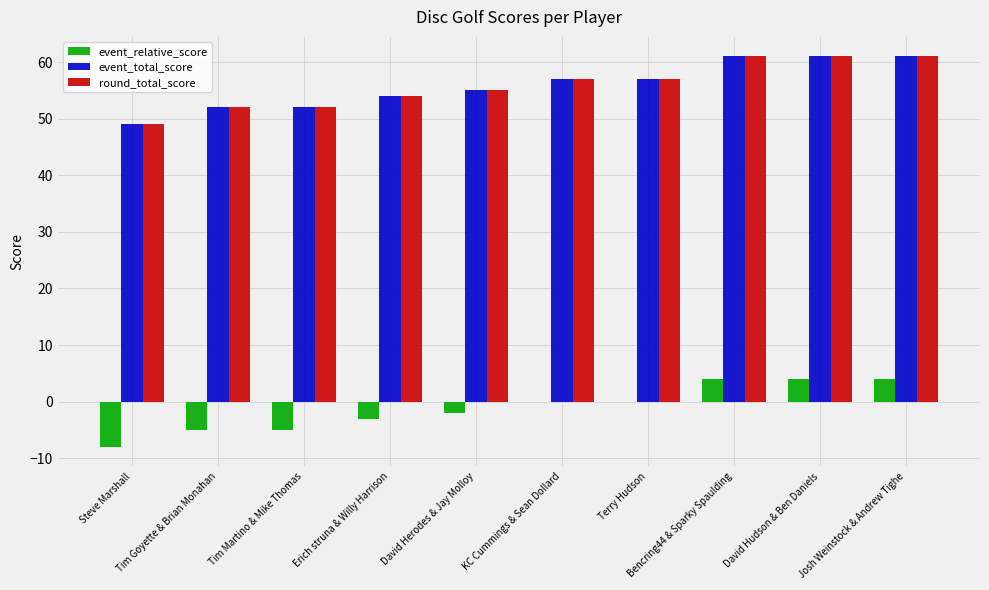

What are all the series names shown in the legend?

event_relative_score, event_total_score, round_total_score